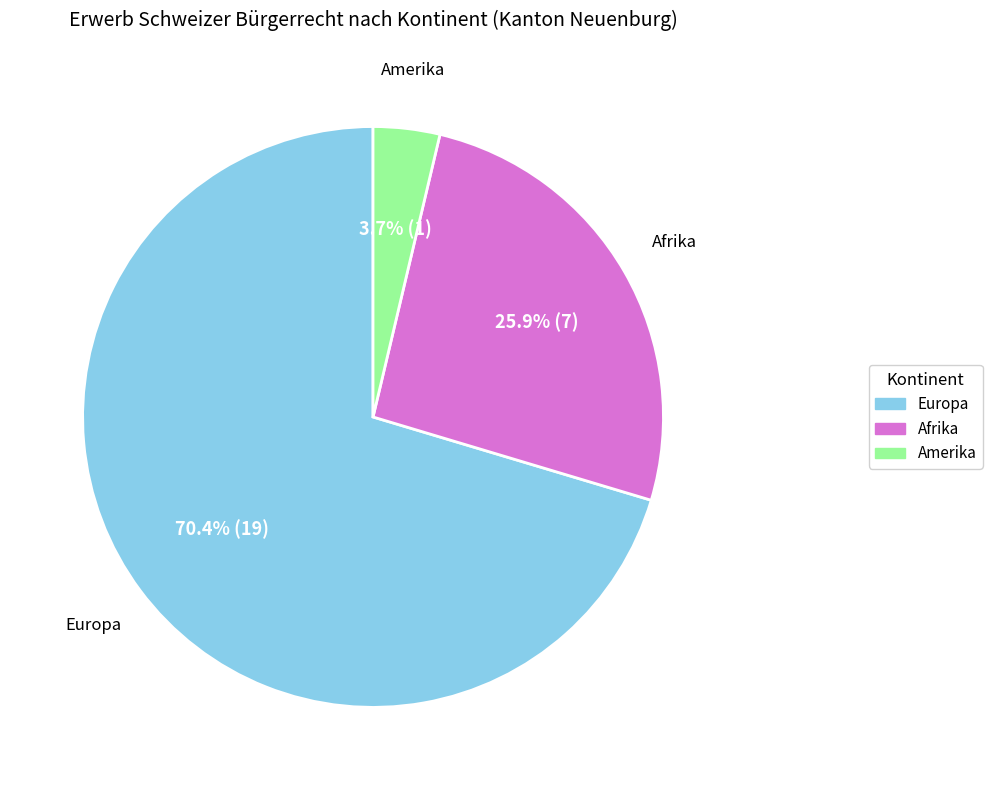

To the nearest percent, what percentage of the pie is Amerika?

4%